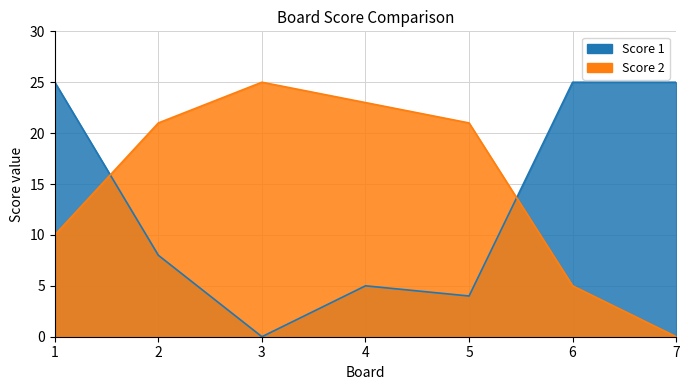

Rank the series at 3 from highest to lowest value.

Score 2, Score 1